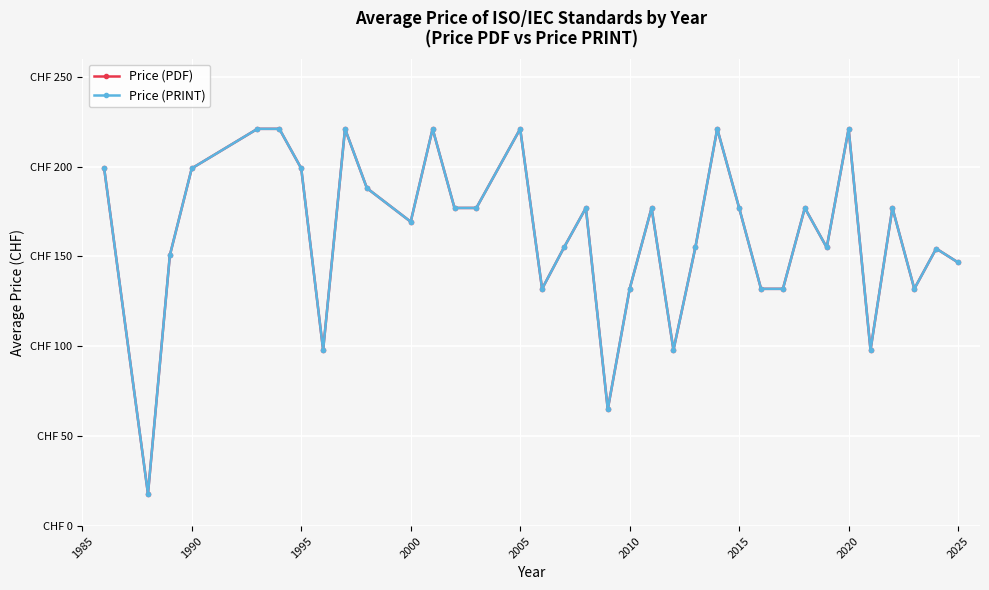

Is this an area chart (filled region under the line)?

No